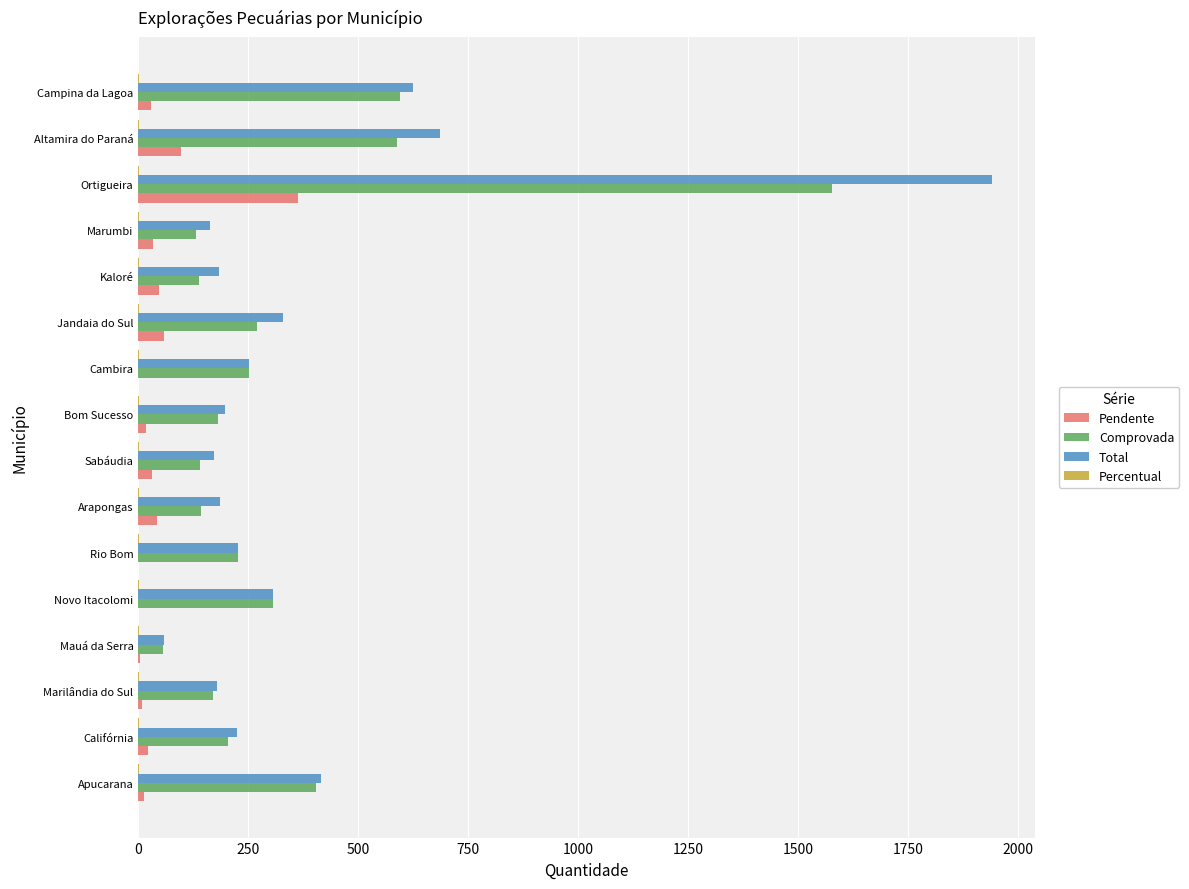

Which category has the highest value across all series?

Ortigueira